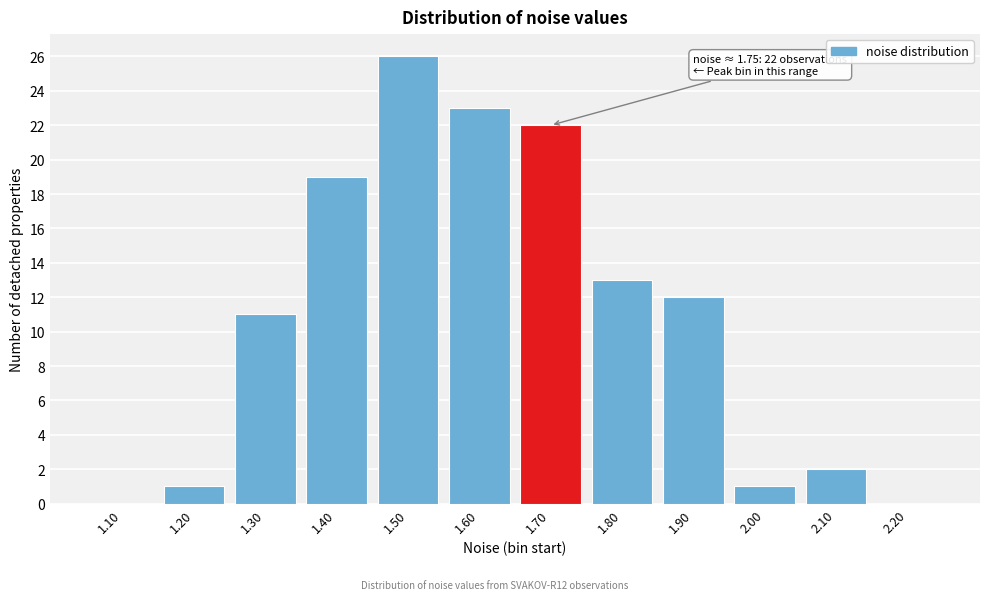

Reading right to left, list all the values displayed in this chart.

2.20=0	2.10=2	2.00=1	1.90=12	1.80=13	1.70=22	1.60=23	1.50=26	1.40=19	1.30=11	1.20=1	1.10=0